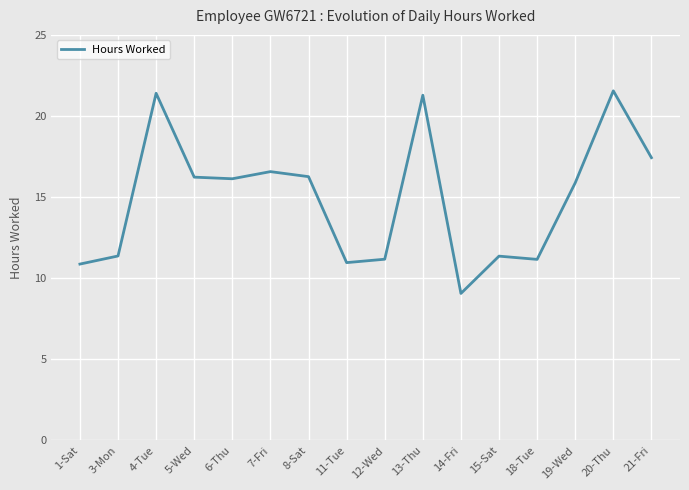

Is it true that the value at 4-Tue is 36.2?

False